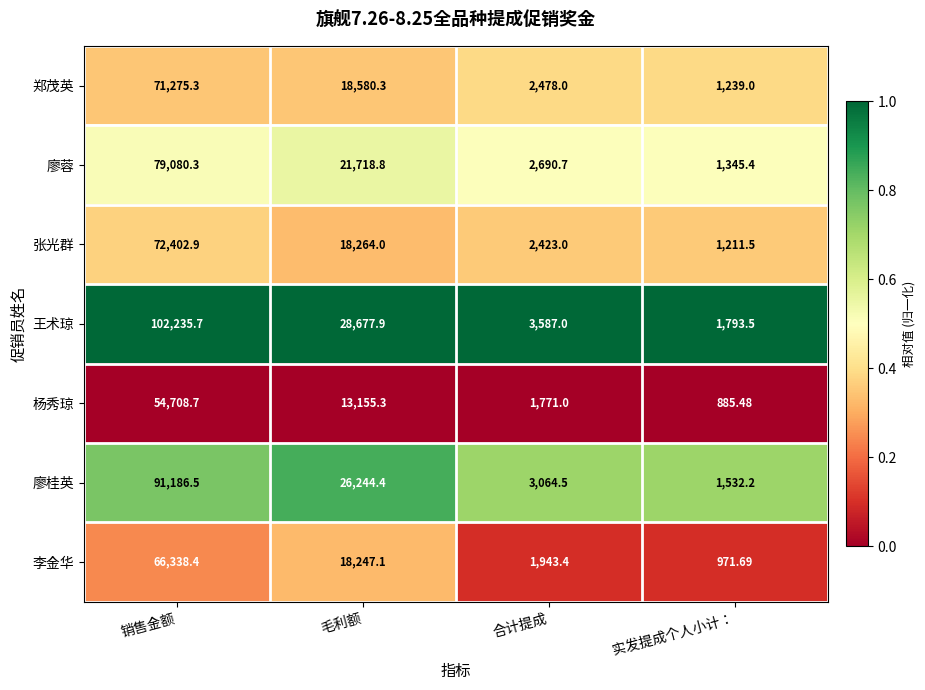

Which category has the lowest value in the 杨秀琼 series?

实发提成个人小计：